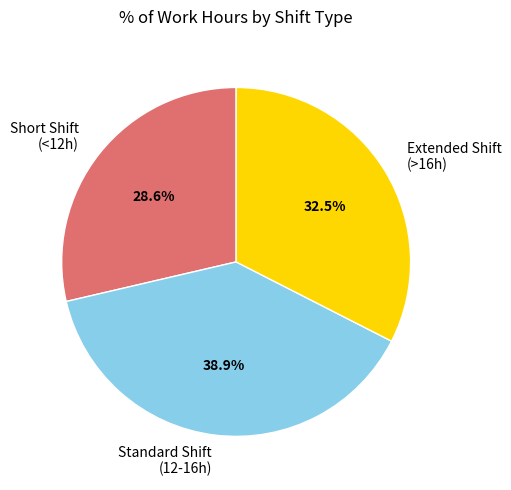

Is the sum of Standard Shift (12-16h) and Short Shift (<12h) greater than half?

Yes